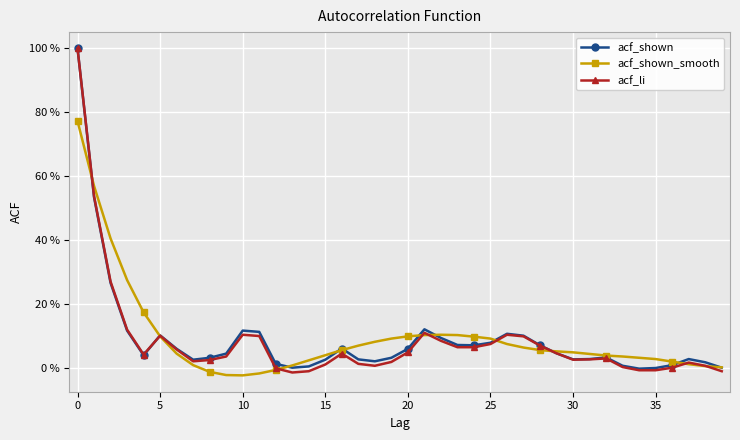

What are all the series names shown in the legend?

acf_shown, acf_shown_smooth, acf_li